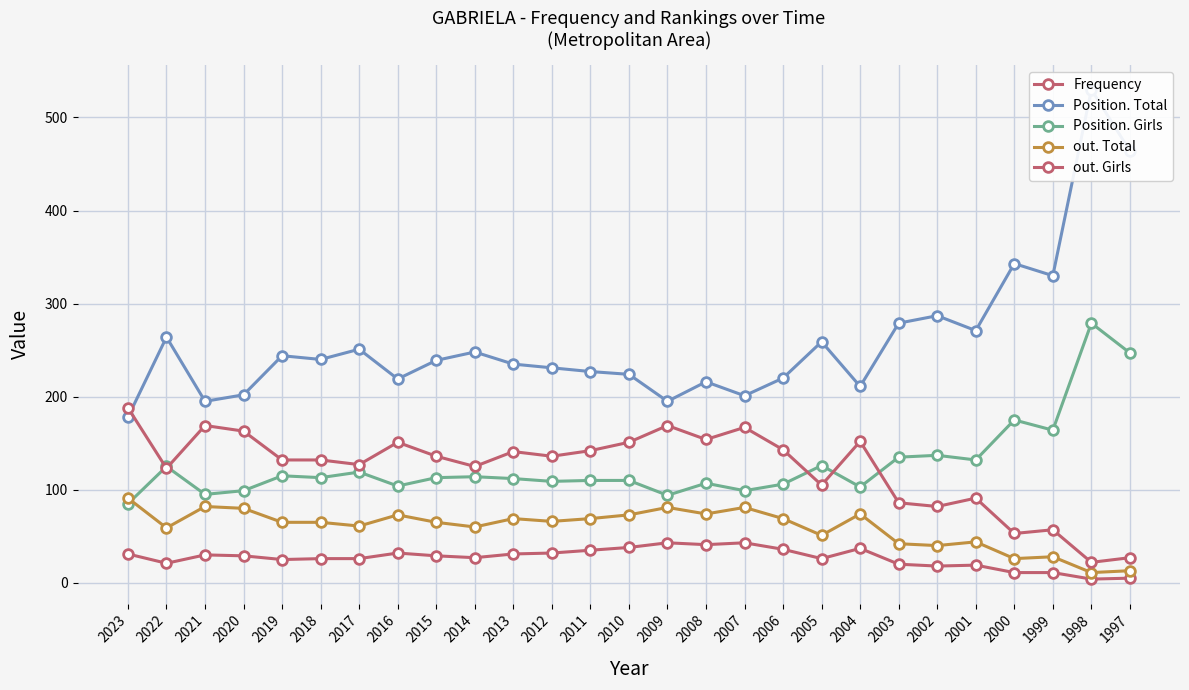

The value of out. Total at 2001 is 17. True or false?

False